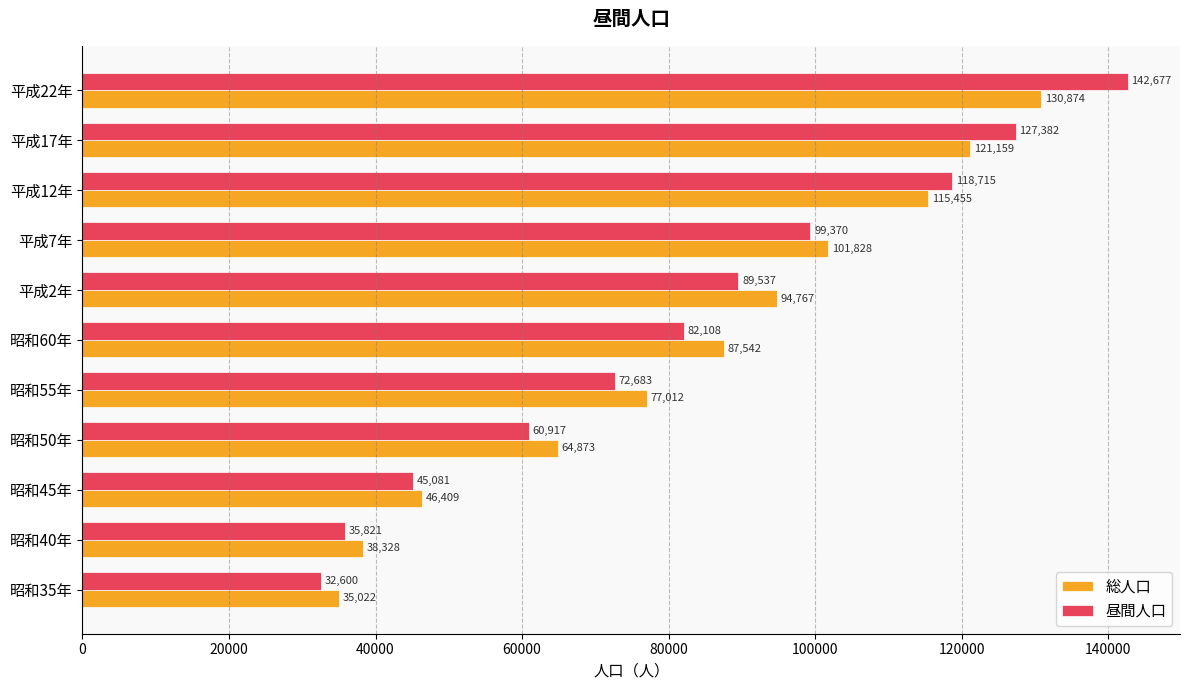

Which series has the widest spread of values?

昼間人口